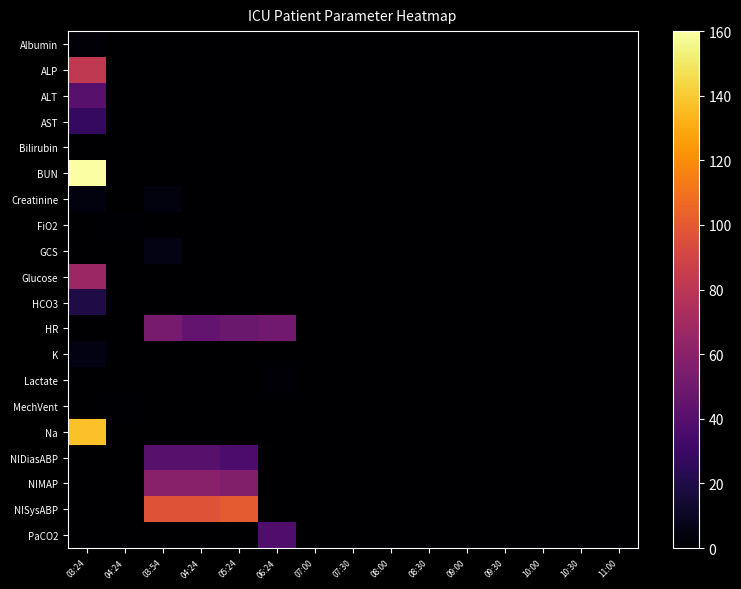

At which category is the sum across all series the highest?

03:24